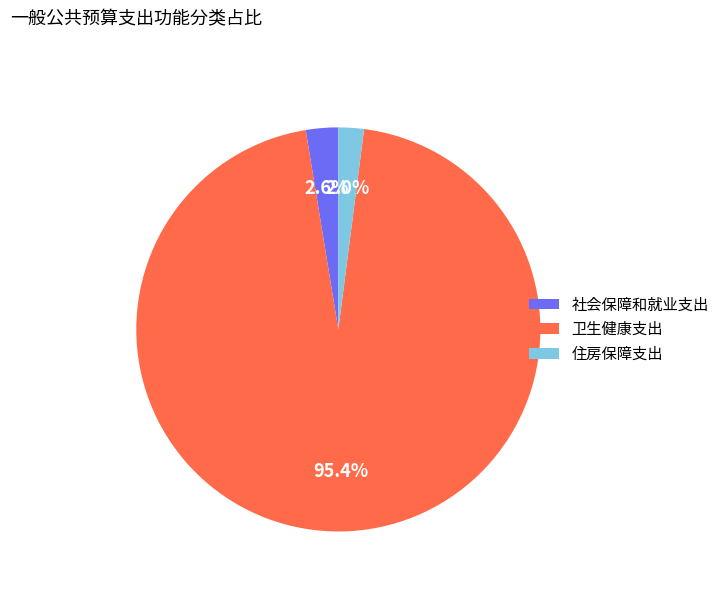

What is the largest slice in the pie chart?

卫生健康支出